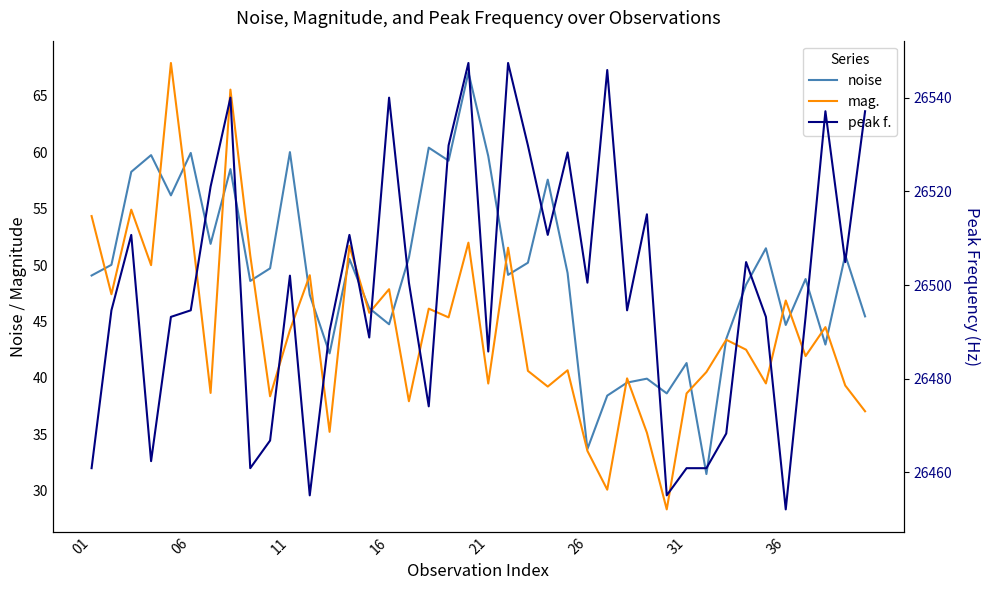

True or false: noise has a value of 67.1 at 19.

True